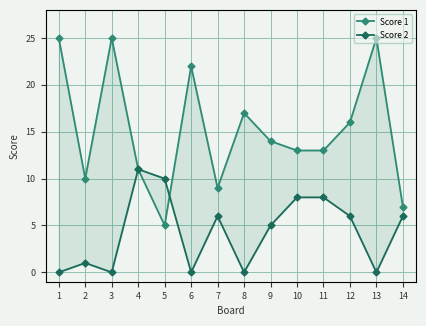

Reading left to right, extract all data points from this chart.

Score 1: 25	10	25	11	5	22	9	17	14	13	13	16	25	7
Score 2: 0	1	0	11	10	0	6	0	5	8	8	6	0	6